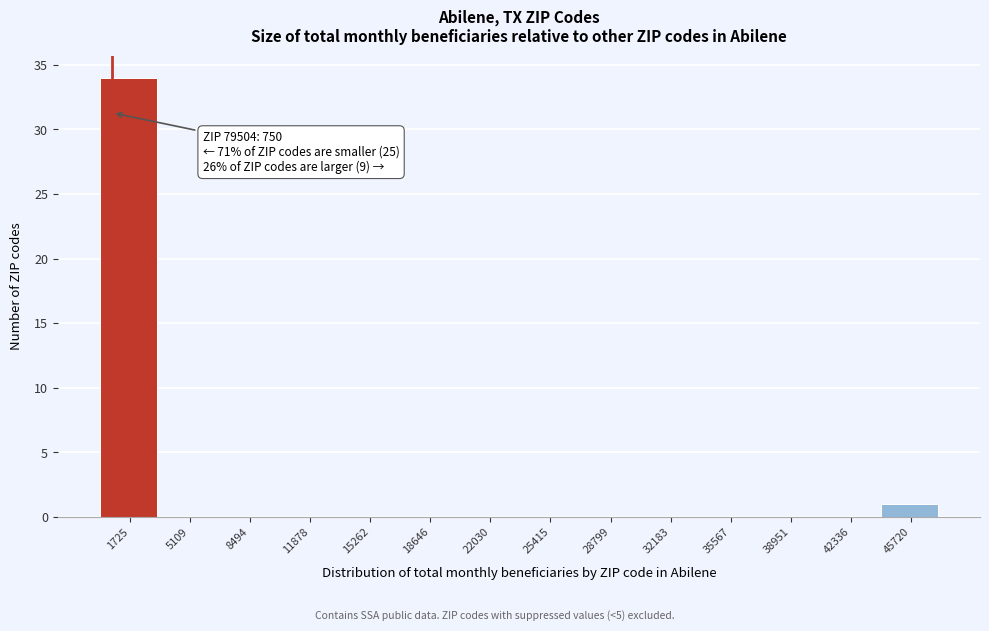

Which range on the x-axis has the tallest bar?

0 to 3500